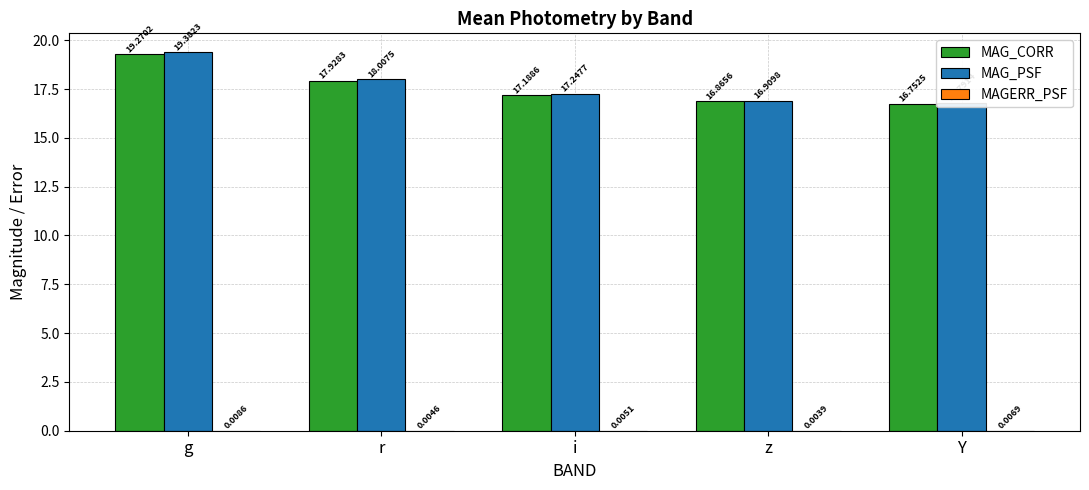

What is the average value of the MAG_CORR series?

17.6